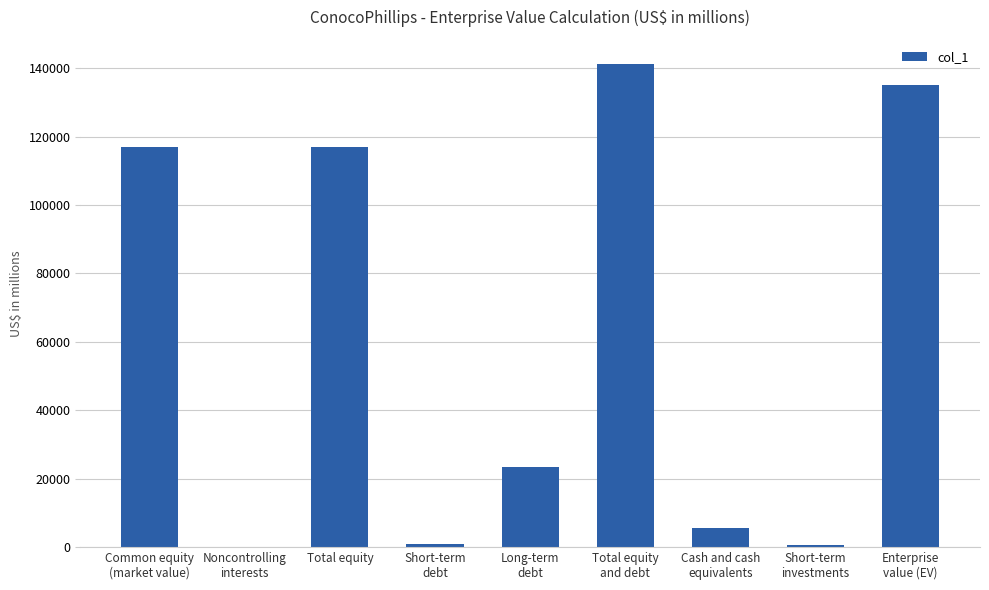

Which label corresponds to the largest value in the chart?

Total equity
and debt